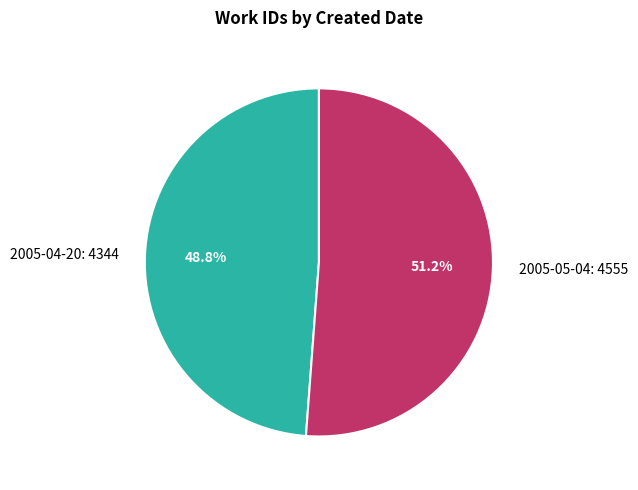

Which category has the smallest portion of the pie?

2005-04-20